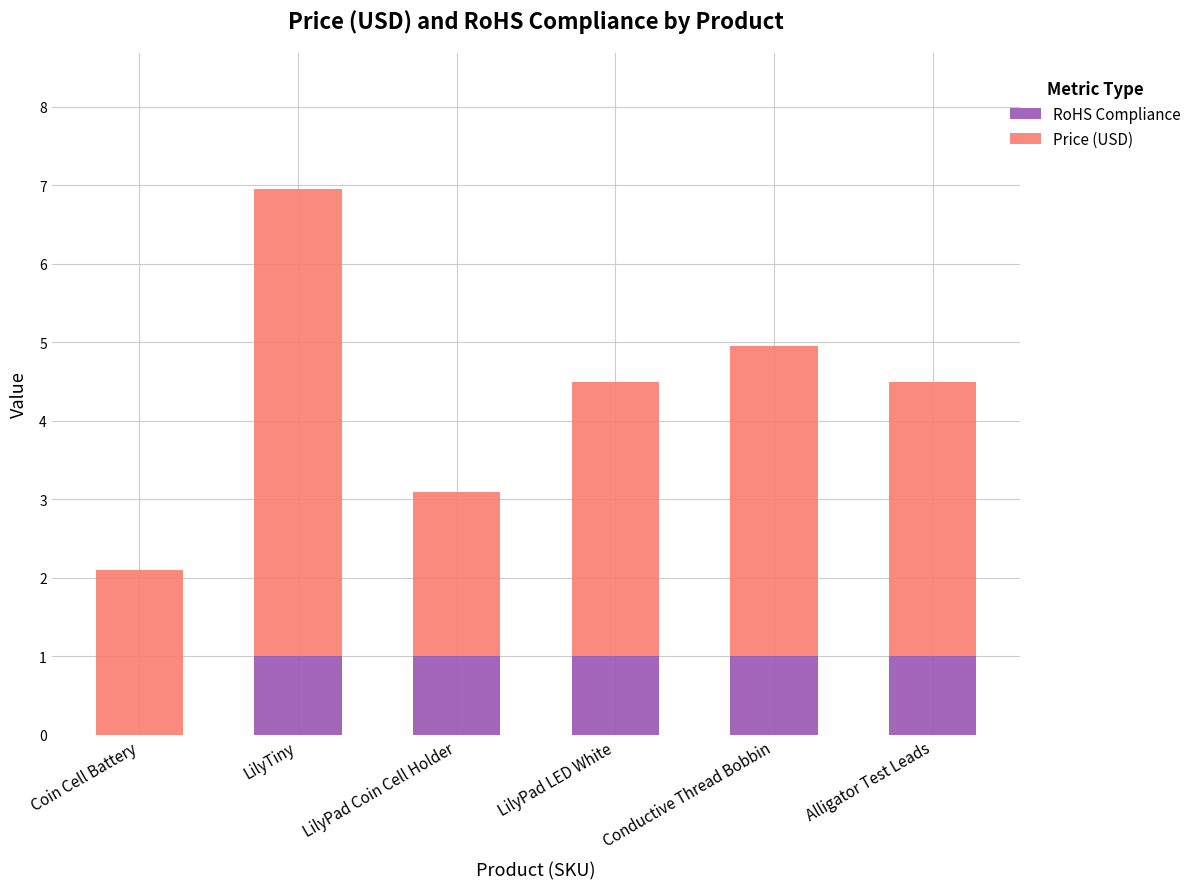

Read the RoHS Compliance value at LilyTiny.

1.0